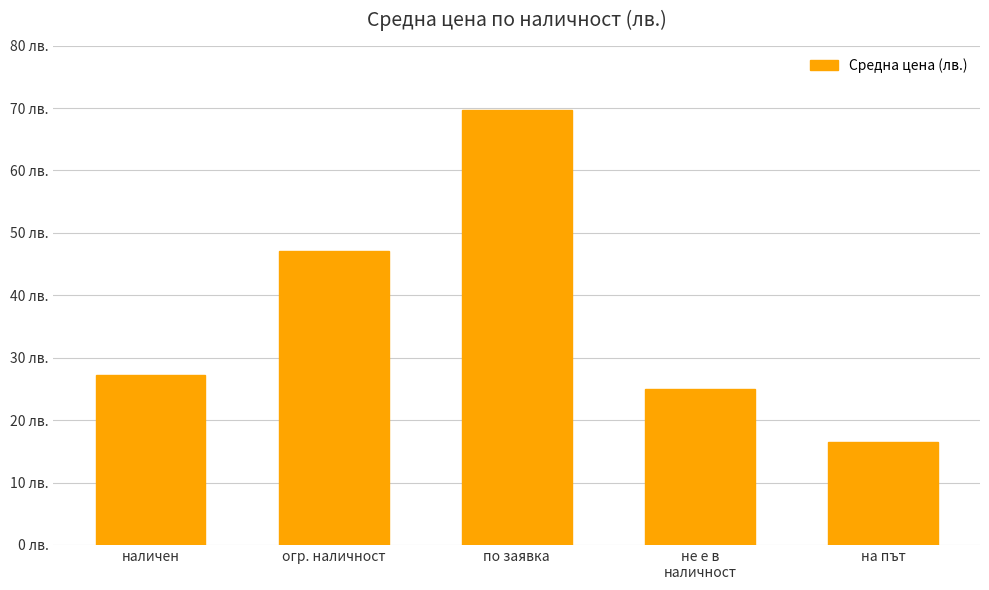

Which label corresponds to the smallest value in the chart?

на път